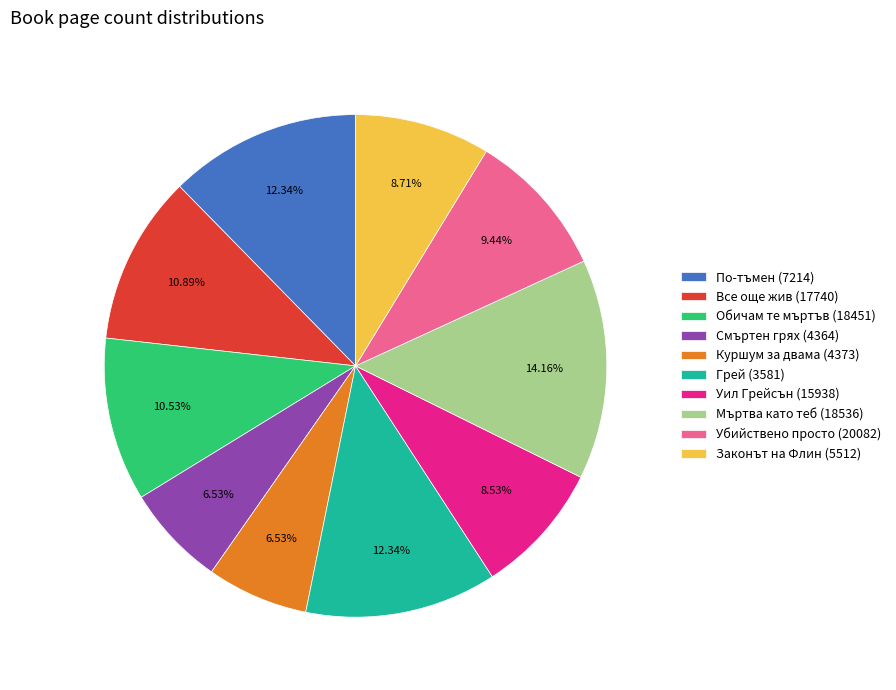

Does Мъртва като теб (18536) represent more than half of the total?

No